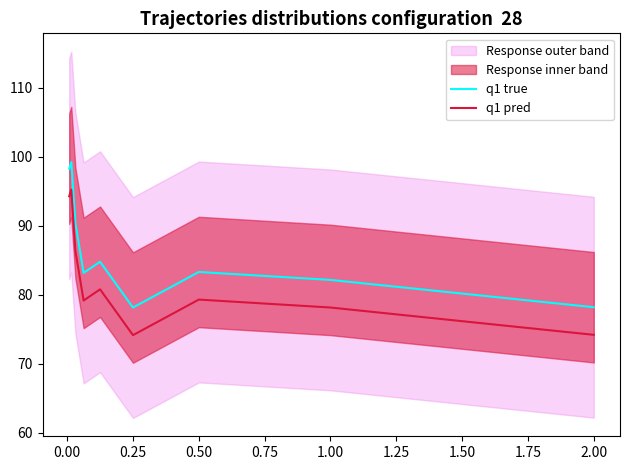

True or false: q1 true and q1 pred intersect in this chart.

False